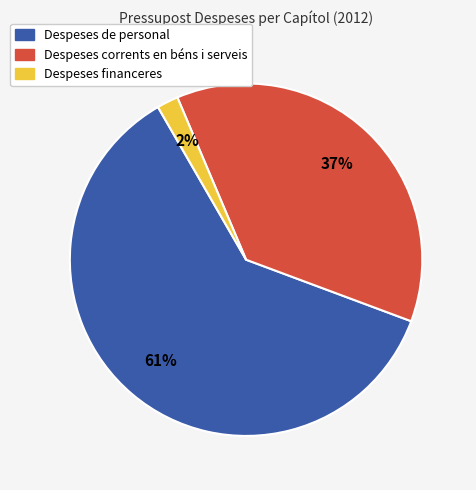

Which slice is the smallest?

Despeses financeres